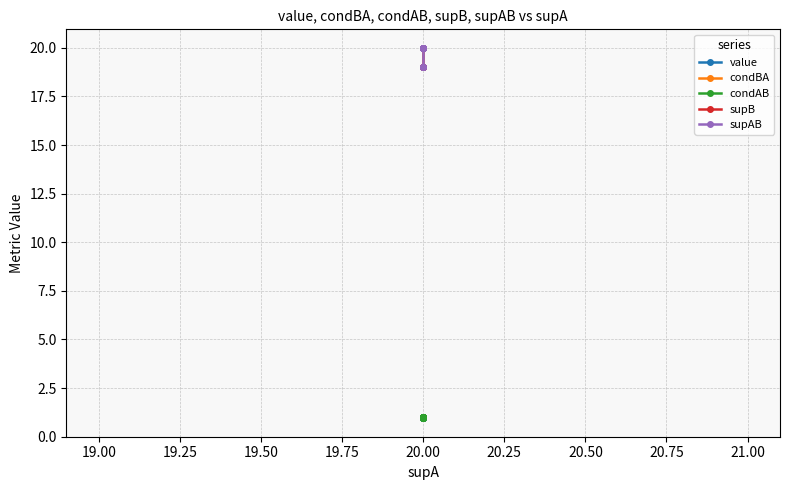

What is the minimum value for value?

1.0